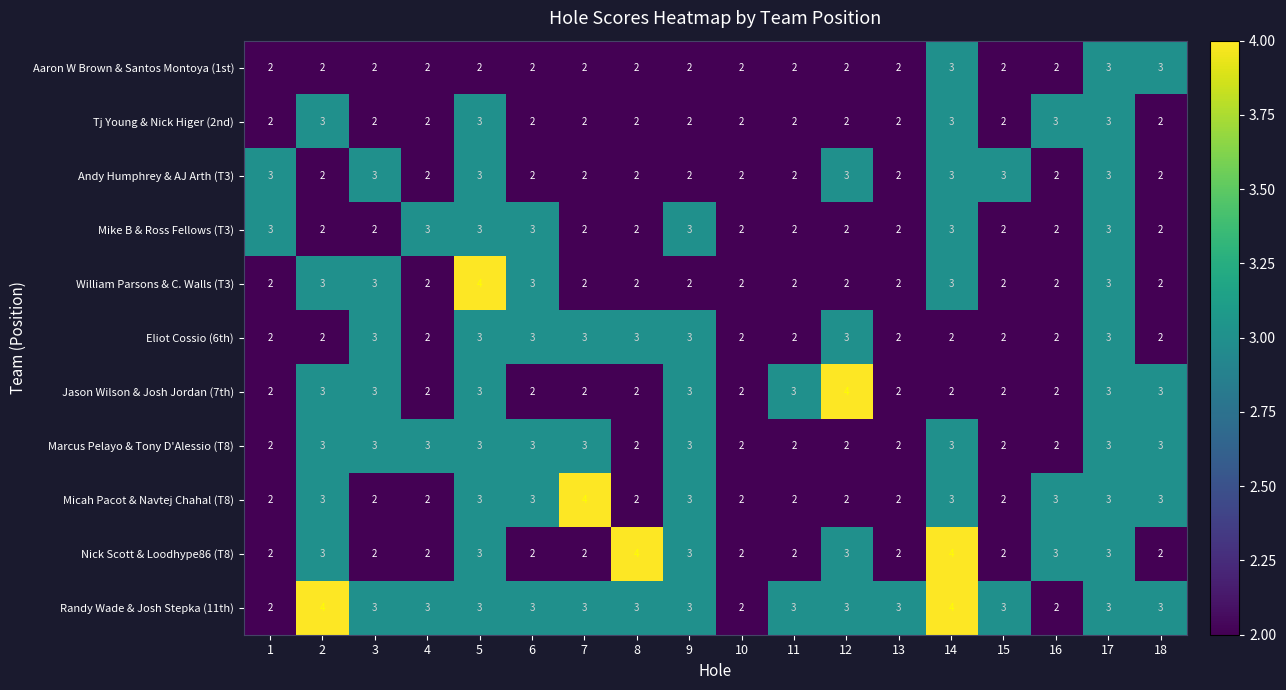

What value does the Micah Pacot & Navtej Chahal (T8) series have at 17?

3